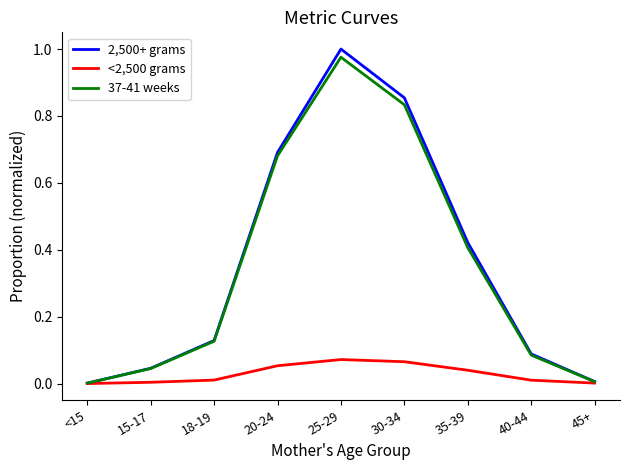

What position from the right is 35-39?

3